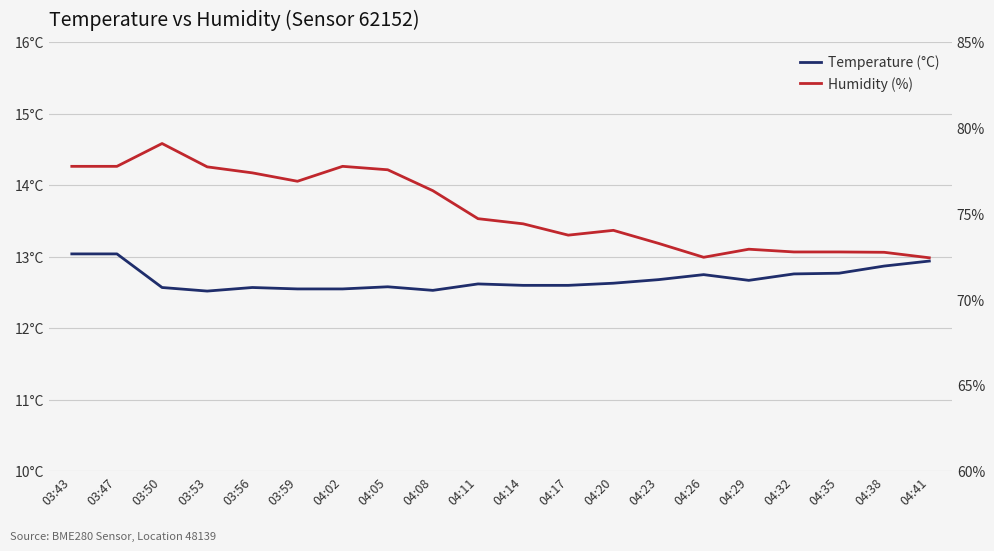

What position from the right is 04:23?

7